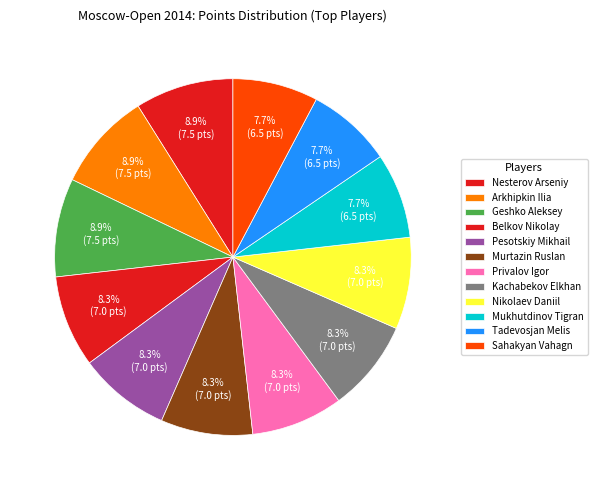

How many slices are in this pie chart?

12